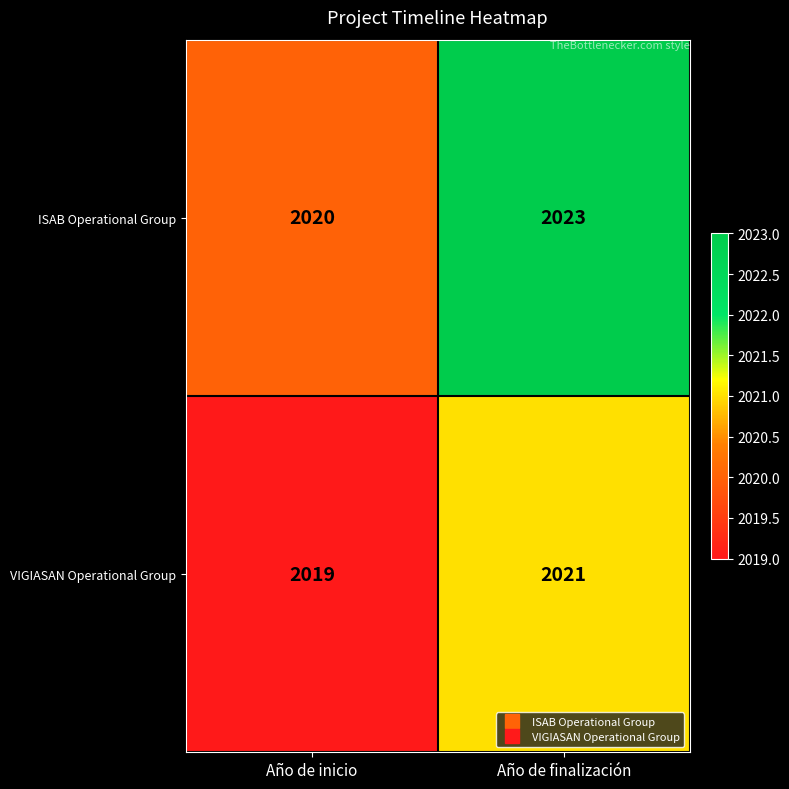

What is the difference between the ISAB Operational Group values at Año de finalización and Año de inicio?

3